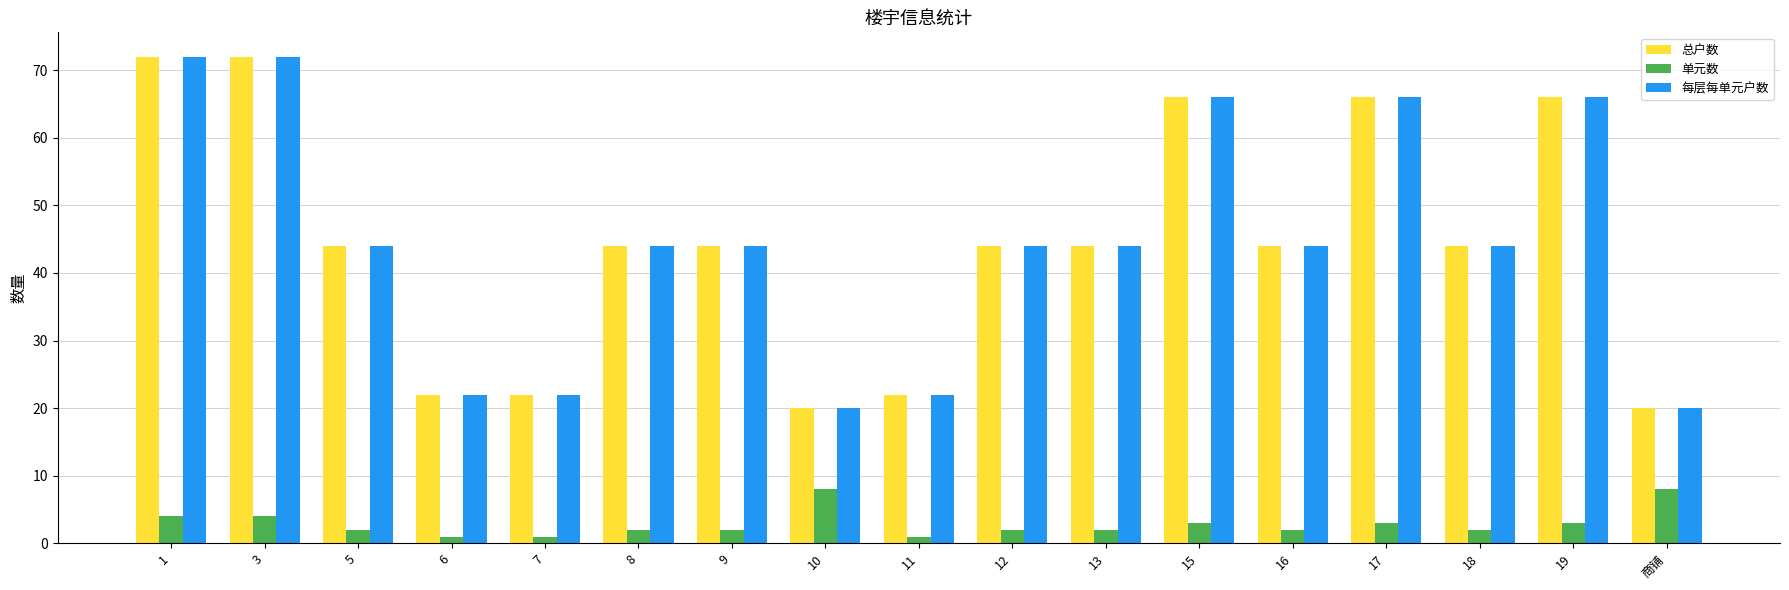

How many distinct data groups are displayed?

3